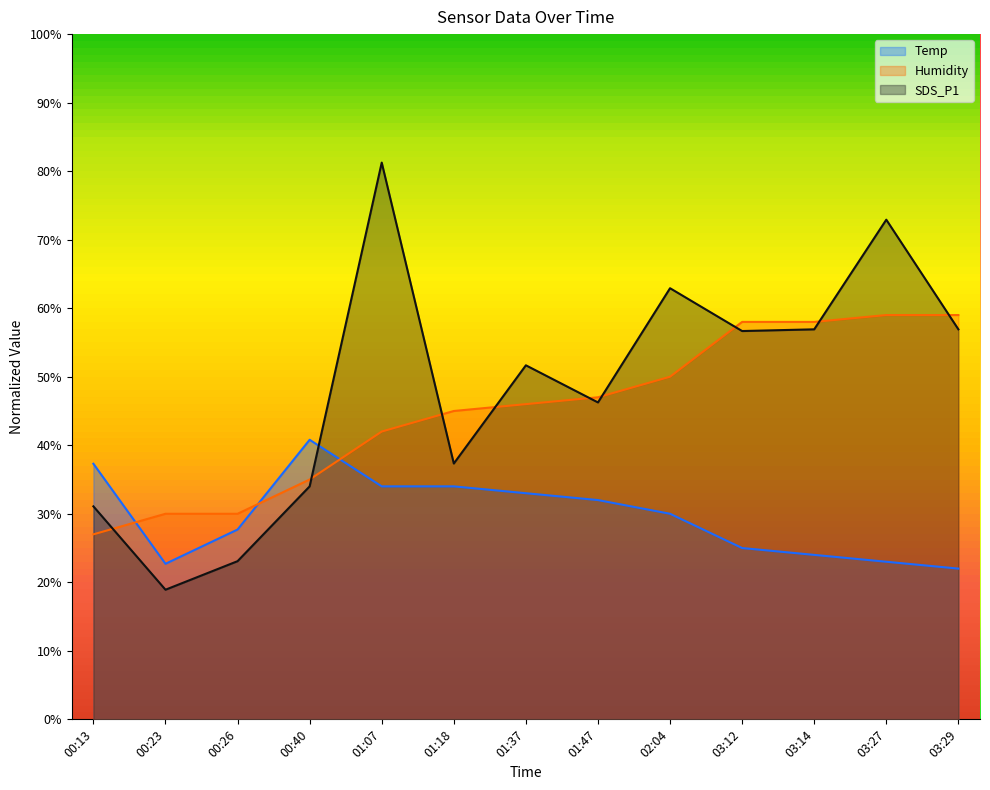

At which category does the chart reach its peak across all series?

01:07